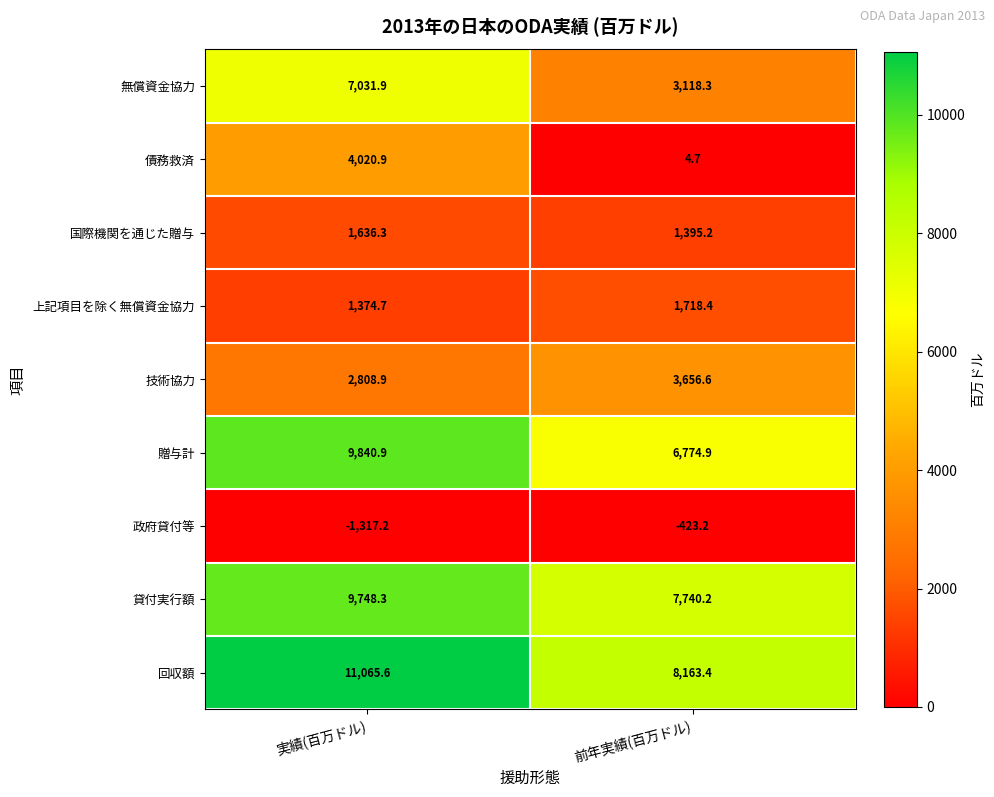

What is the greatest value displayed?

11065.6